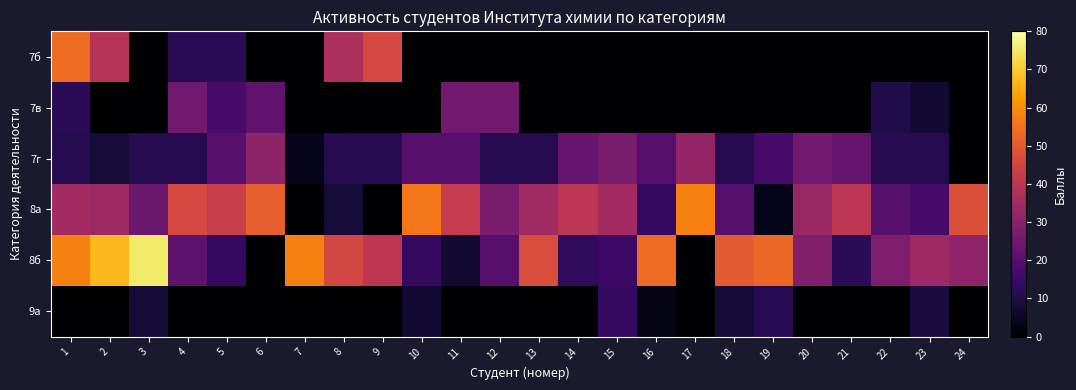

Between 6 and 13, which series saw the biggest shift?

8б